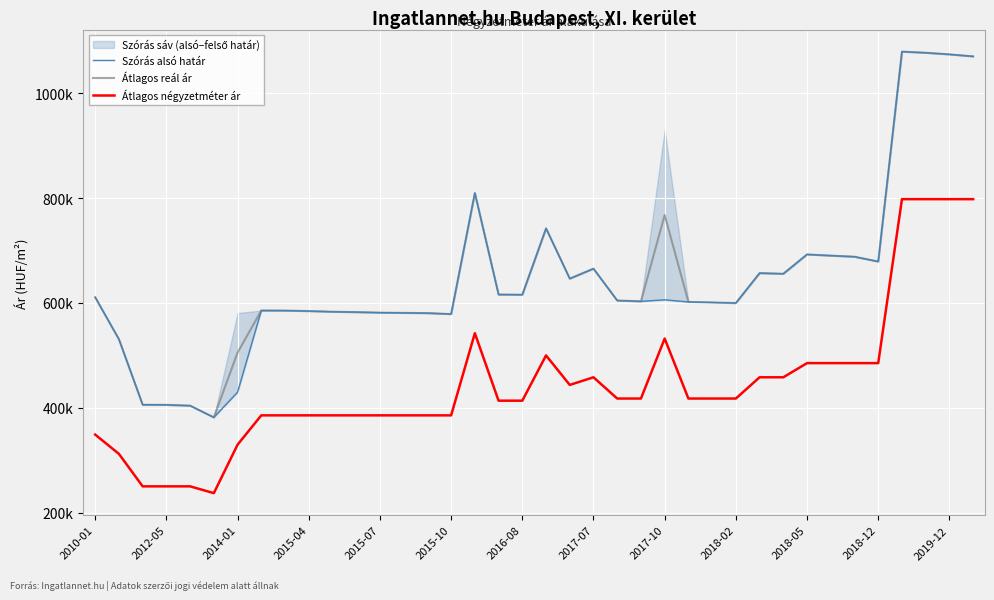

What is the total value across all series at 2015-04?

1554441